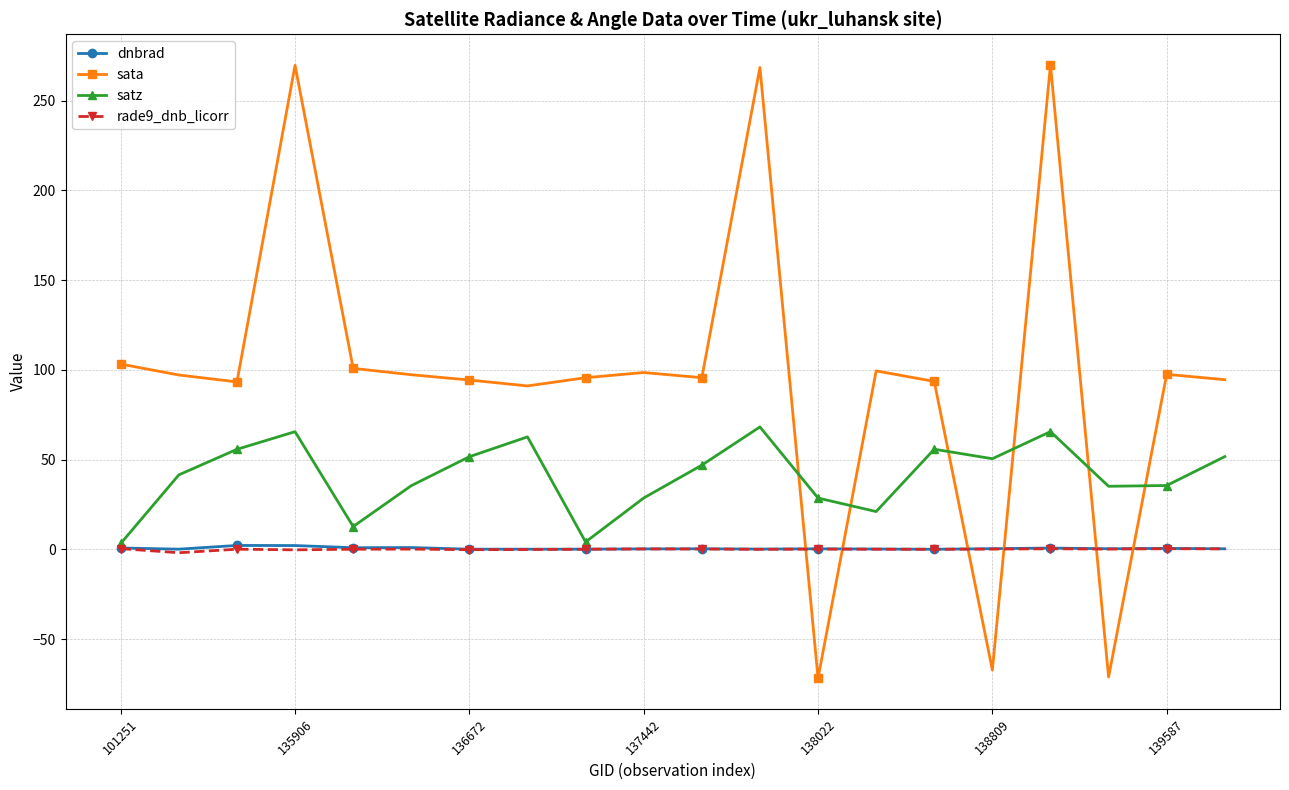

What is the greatest value displayed?

269.9